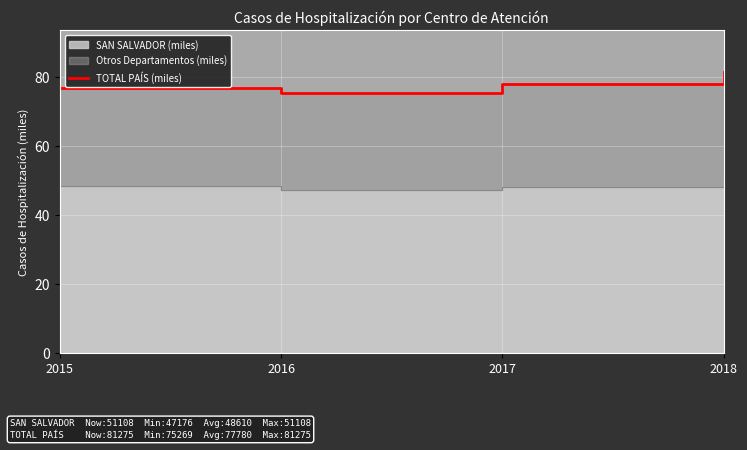

Count the number of categories in the chart.

4